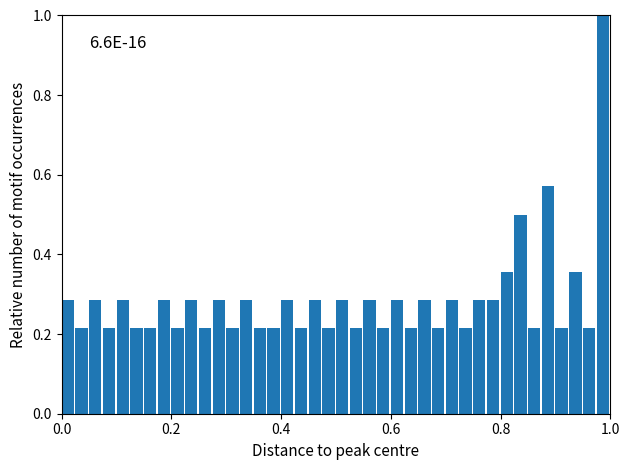

Read against the x-axis, roughly where is the centre of the tallest bar?

0.98